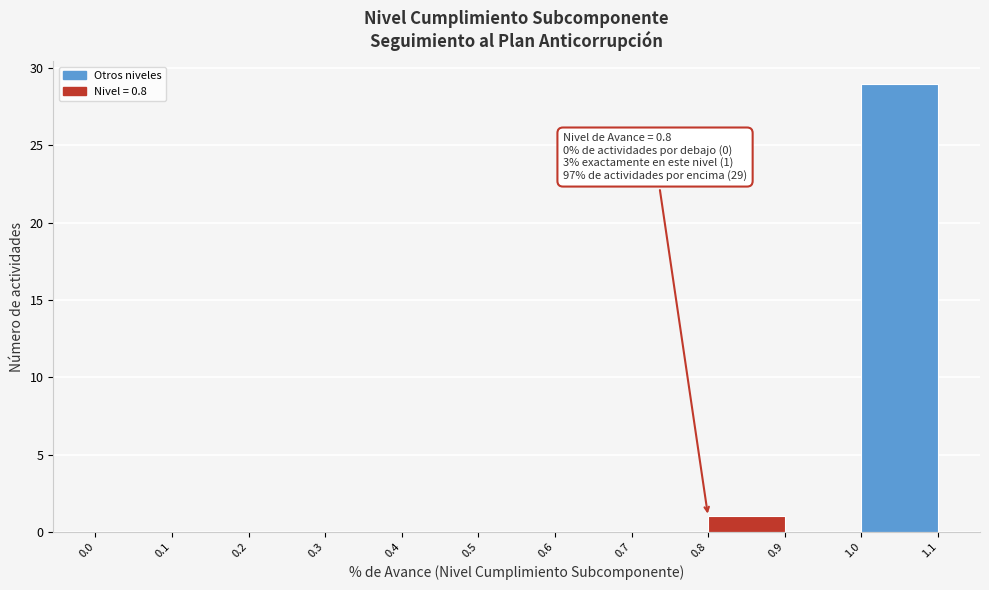

Which range on the x-axis has the tallest bar?

1.0 to 1.1